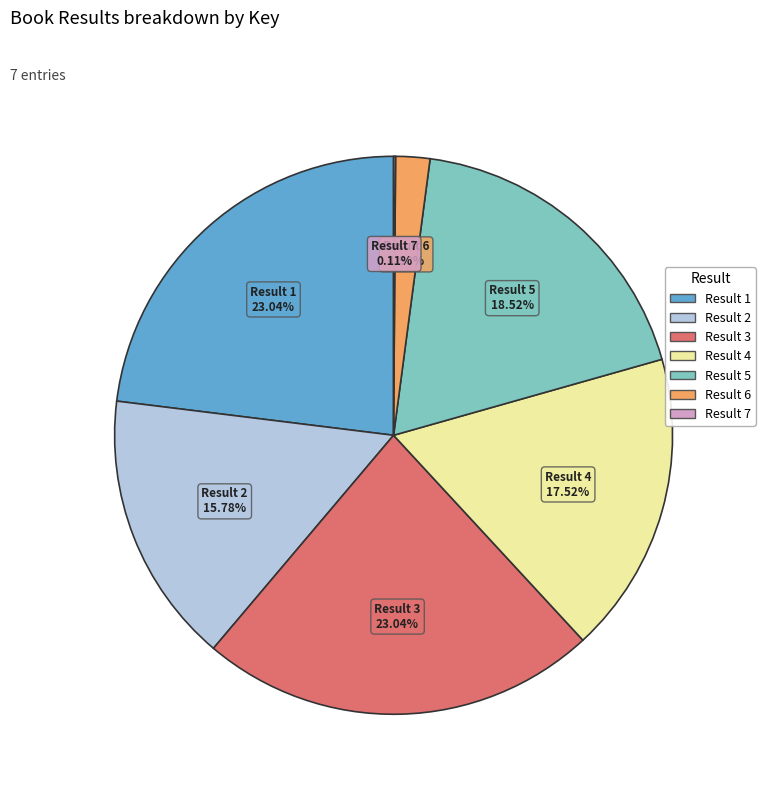

Is there any slice that represents more than half of the pie?

No